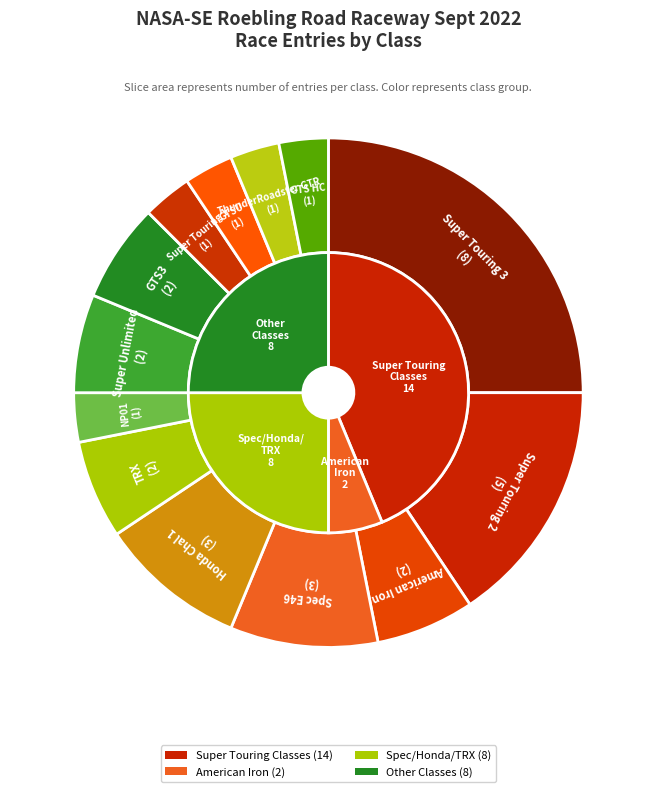

Is the sum of American Iron and TRX greater than half?

No